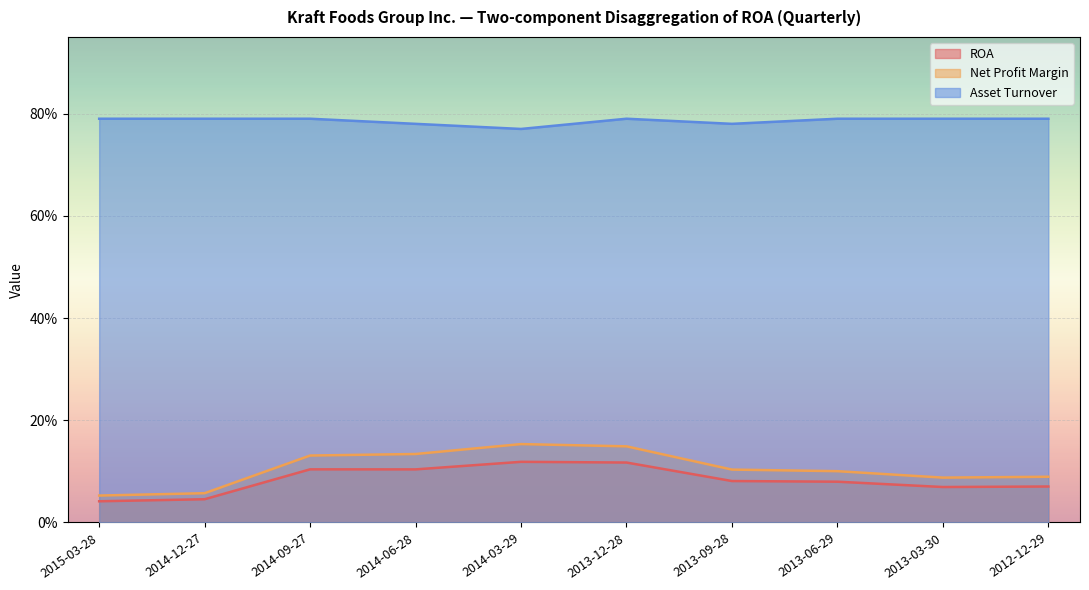

What is the average value of the ROA series?

0.1